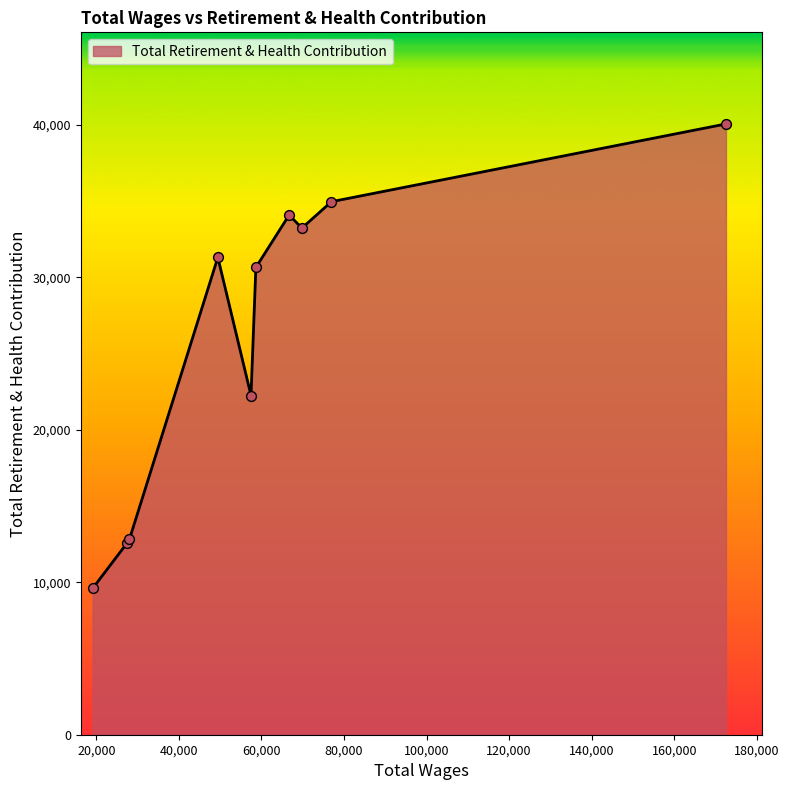

What is the maximum value shown in the chart?

40068